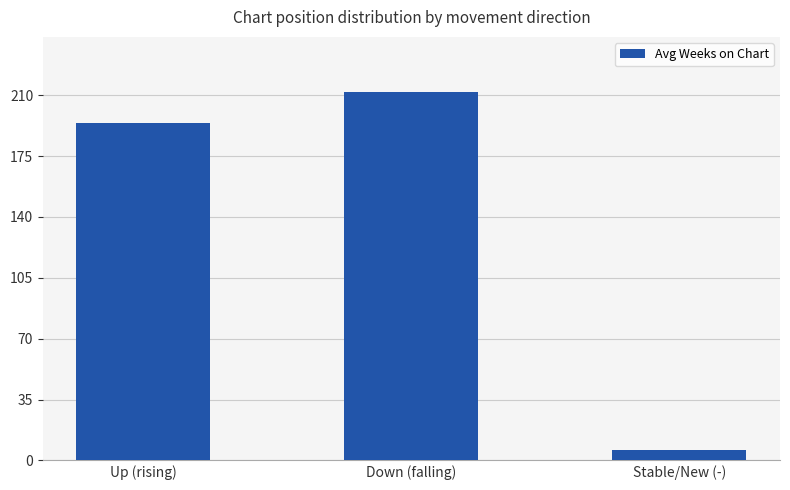

Reading right to left, list all the values displayed in this chart.

5.8	211.8	193.8